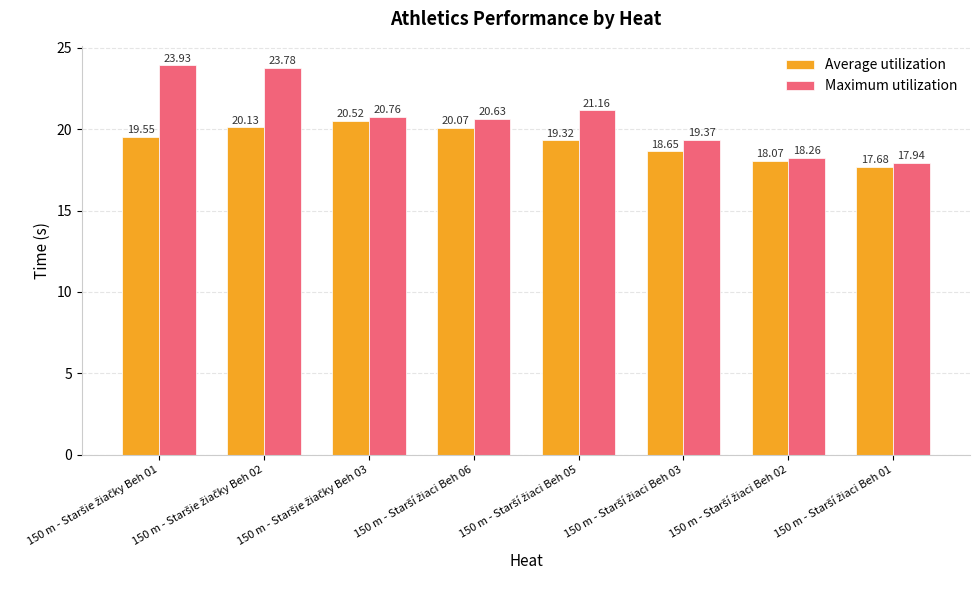

Are the bars horizontal?

No